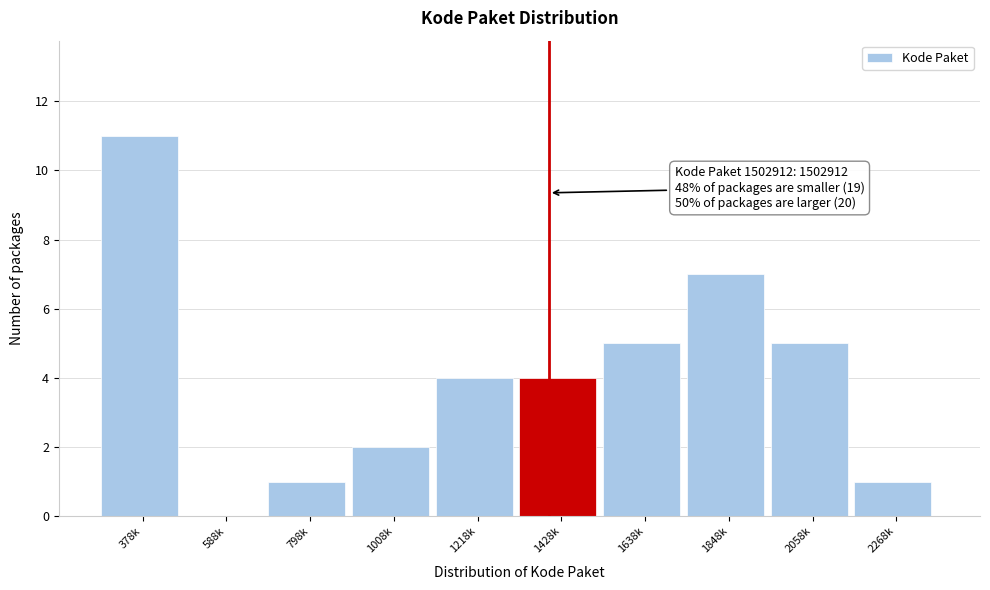

Which label corresponds to the largest value in the chart?

378k